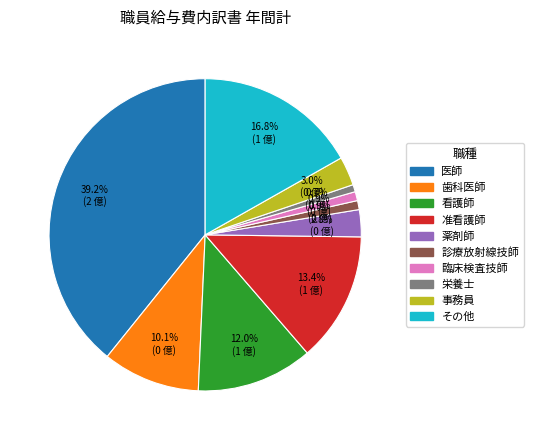

Is it true that 医師 is 39% of the pie?

True